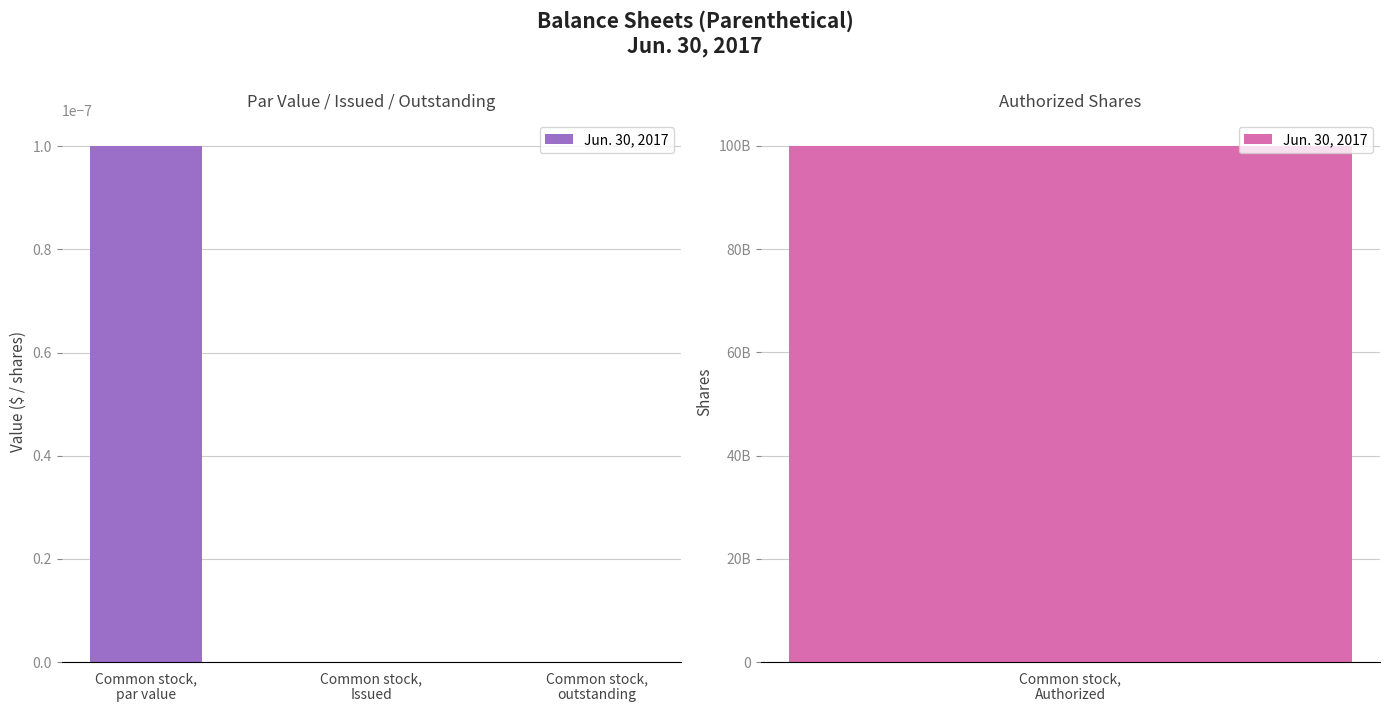

The chart shows a value of -0.0 at Common stock,
outstanding. True or false?

False